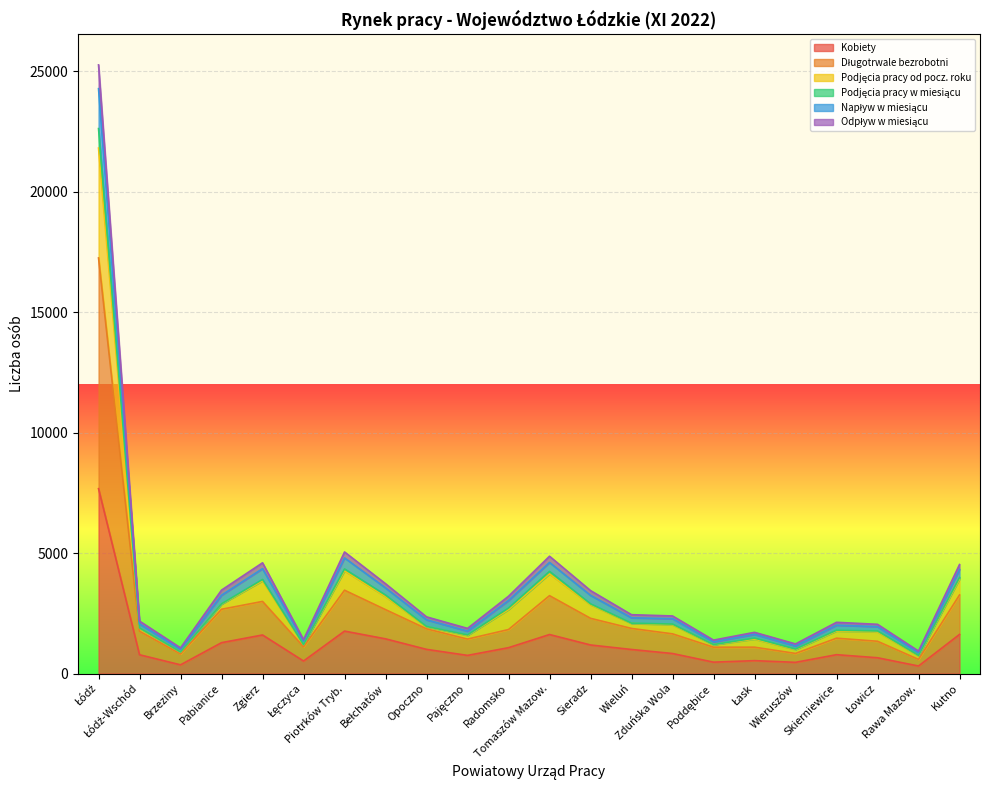

Reading left to right, what are all the values shown in this chart?

Kobiety: Łódź=7673	Łódź-Wschód=779	Brzeziny=361	Pabianice=1281	Zgierz=1600	Łęczyca=519	Piotrków Tryb.=1761	Bełchatów=1440	Opoczno=1003	Pajęczno=753	Radomsko=1073	Tomaszów Mazow.=1619	Sieradz=1185	Wieluń=998	Zduńska Wola=831	Poddębice=472	Łask=535	Wieruszów=465	Skierniewice=782	Łowicz=655	Rawa Mazow.=312	Kutno=1622
Długotrwale bezrobotni: Łódź=17249	Łódź-Wschód=1754	Brzeziny=812	Pabianice=2667	Zgierz=2993	Łęczyca=1110	Piotrków Tryb.=3458	Bełchatów=2652	Opoczno=1856	Pajęczno=1430	Radomsko=1826	Tomaszów Mazow.=3232	Sieradz=2292	Wieluń=1872	Zduńska Wola=1647	Poddębice=1093	Łask=1094	Wieruszów=834	Skierniewice=1467	Łowicz=1339	Rawa Mazow.=586	Kutno=3260
Podjęcia pracy od pocz. roku: Łódź=24275	Łódź-Wschód=2059	Brzeziny=1003	Pabianice=3251	Zgierz=4353	Łęczyca=1347	Piotrków Tryb.=4799	Bełchatów=3554	Opoczno=2230	Pajęczno=1760	Radomsko=3032	Tomaszów Mazow.=4611	Sieradz=3245	Wieluń=2313	Zduńska Wola=2277	Poddębice=1317	Łask=1627	Wieruszów=1147	Skierniewice=2007	Łowicz=1945	Rawa Mazow.=871	Kutno=4318
Podjęcia pracy w miesiącu: Łódź=22619	Łódź-Wschód=1895	Brzeziny=894	Pabianice=2895	Zgierz=3905	Łęczyca=1202	Piotrków Tryb.=4341	Bełchatów=3257	Opoczno=1955	Pajęczno=1602	Radomsko=2718	Tomaszów Mazow.=4241	Sieradz=2892	Wieluń=2091	Zduńska Wola=2053	Poddębice=1202	Łask=1470	Wieruszów=1016	Skierniewice=1798	Łowicz=1766	Rawa Mazow.=753	Kutno=3984
Napływ w miesiącu: Łódź=25263	Łódź-Wschód=2176	Brzeziny=1065	Pabianice=3463	Zgierz=4596	Łęczyca=1408	Piotrków Tryb.=5046	Bełchatów=3728	Opoczno=2352	Pajęczno=1873	Radomsko=3208	Tomaszów Mazow.=4869	Sieradz=3443	Wieluń=2442	Zduńska Wola=2390	Poddębice=1387	Łask=1710	Wieruszów=1229	Skierniewice=2126	Łowicz=2043	Rawa Mazow.=932	Kutno=4524
Odpływ w miesiącu: Łódź=21810	Łódź-Wschód=1886	Brzeziny=886	Pabianice=2882	Zgierz=3849	Łęczyca=1196	Piotrków Tryb.=4263	Bełchatów=3192	Opoczno=1943	Pajęczno=1583	Radomsko=2654	Tomaszów Mazow.=4137	Sieradz=2856	Wieluń=2077	Zduńska Wola=2025	Poddębice=1192	Łask=1431	Wieruszów=995	Skierniewice=1765	Łowicz=1730	Rawa Mazow.=736	Kutno=3916